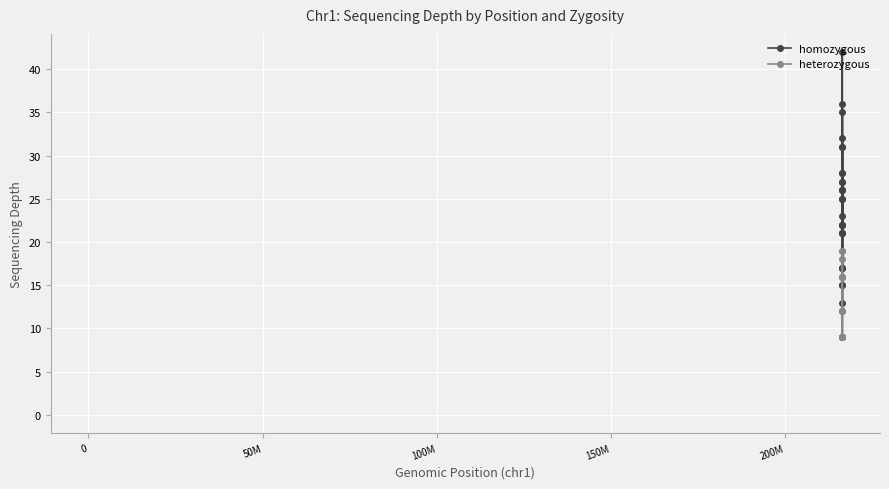

What is the value of the 3rd point from the left?

18